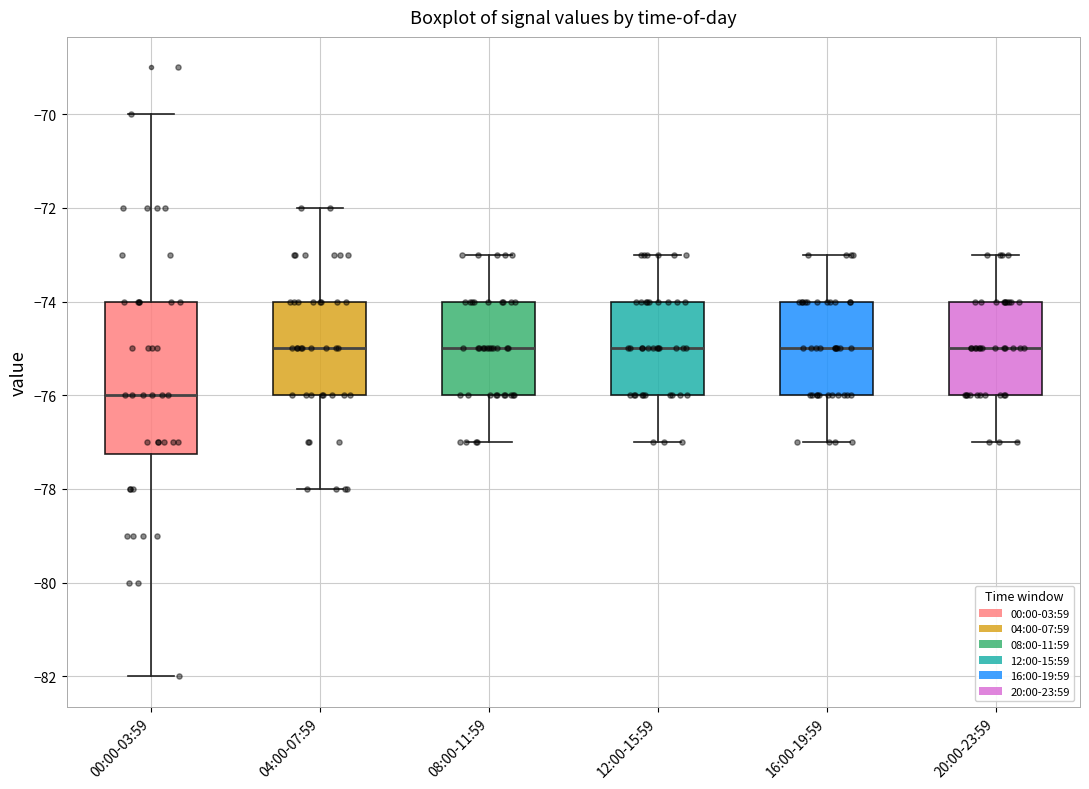

Reading left to right, transcribe this box plot: for each box, give where its median line is, the range the box spans, and where its two whiskers end, as read against the y-axis. The values are not printed on the chart, so give them approximately, as read against the axis.

00:00-03:59: median -76.0, box -77.2 to -74.0, whiskers -82.0 to -70.0
04:00-07:59: median -75.0, box -76.0 to -74.0, whiskers -78.0 to -72.0
08:00-11:59: median -75.0, box -76.0 to -74.0, whiskers -77.0 to -73.0
12:00-15:59: median -75.0, box -76.0 to -74.0, whiskers -77.0 to -73.0
16:00-19:59: median -75.0, box -76.0 to -74.0, whiskers -77.0 to -73.0
20:00-23:59: median -75.0, box -76.0 to -74.0, whiskers -77.0 to -73.0